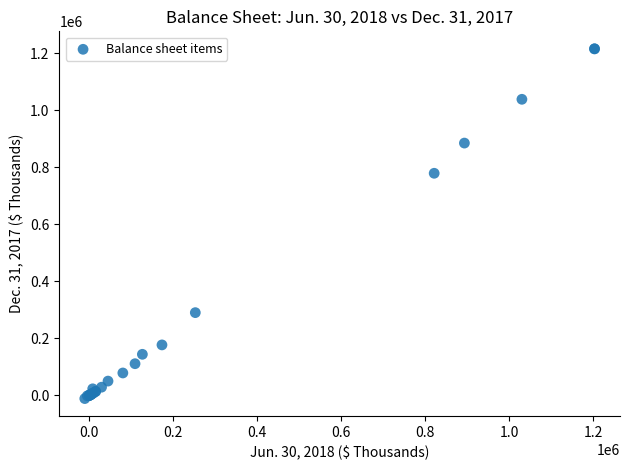

What Y value in the scatter plot is closest to 602225?

779111